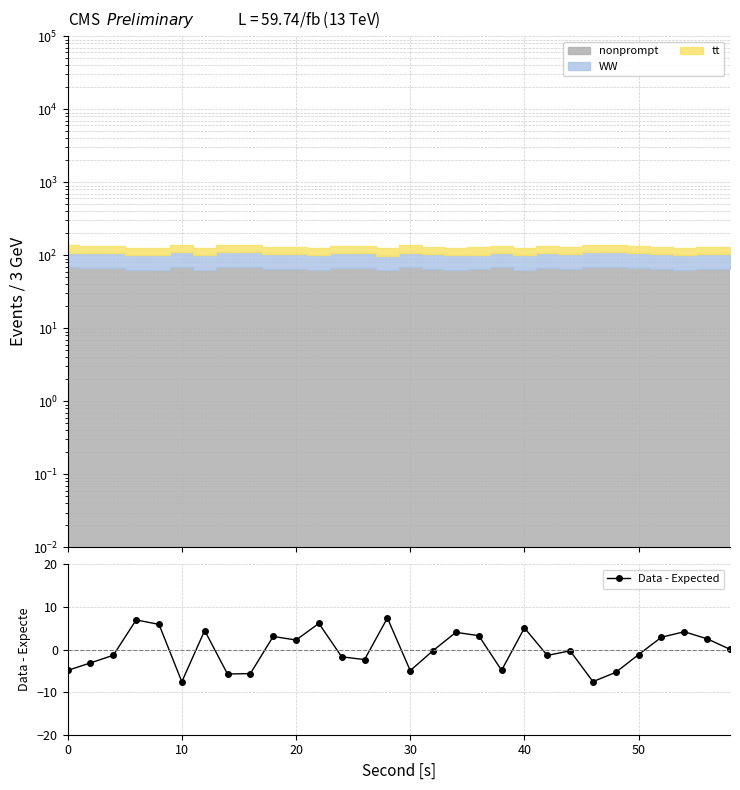

In Data - Expected, how many points are higher than both neighbors (excluding endpoints)?

9